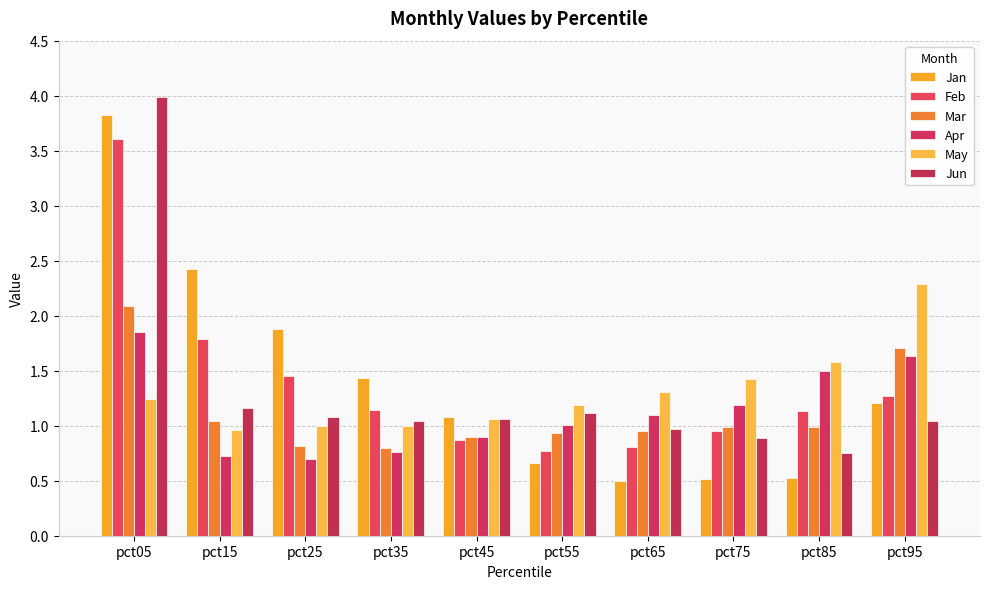

Which series has the widest spread of values?

Jan